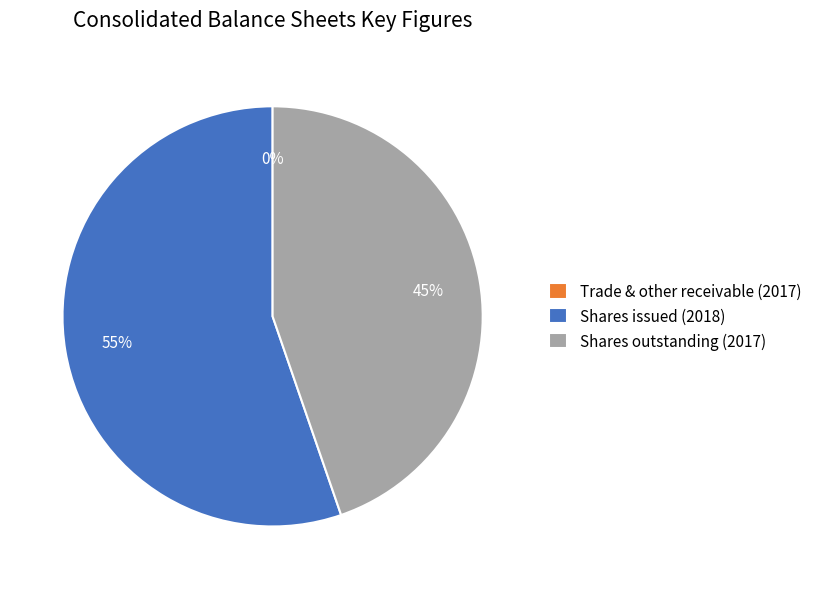

Is Shares issued (2018) the majority of the pie?

Yes